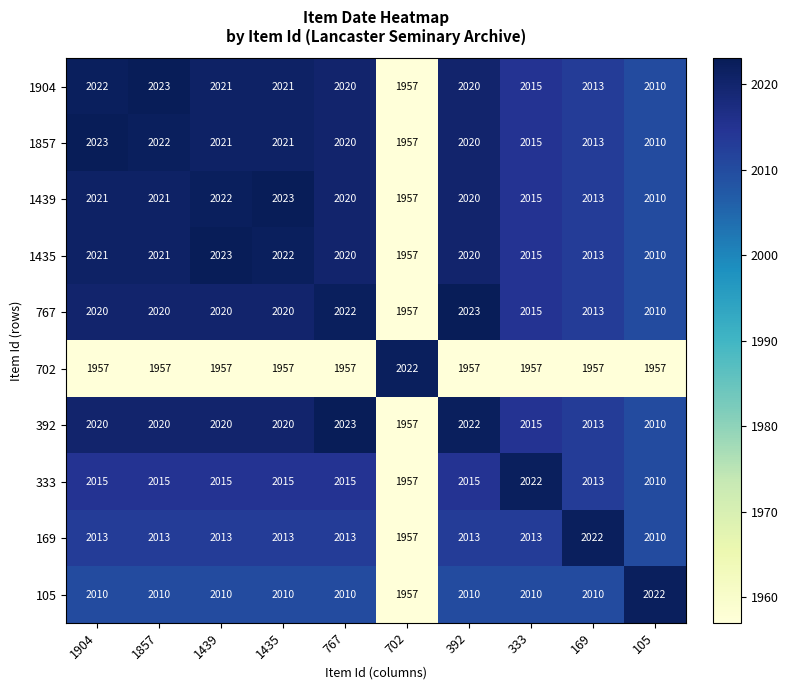

What is the spread (max minus min) of values at 1439?

66